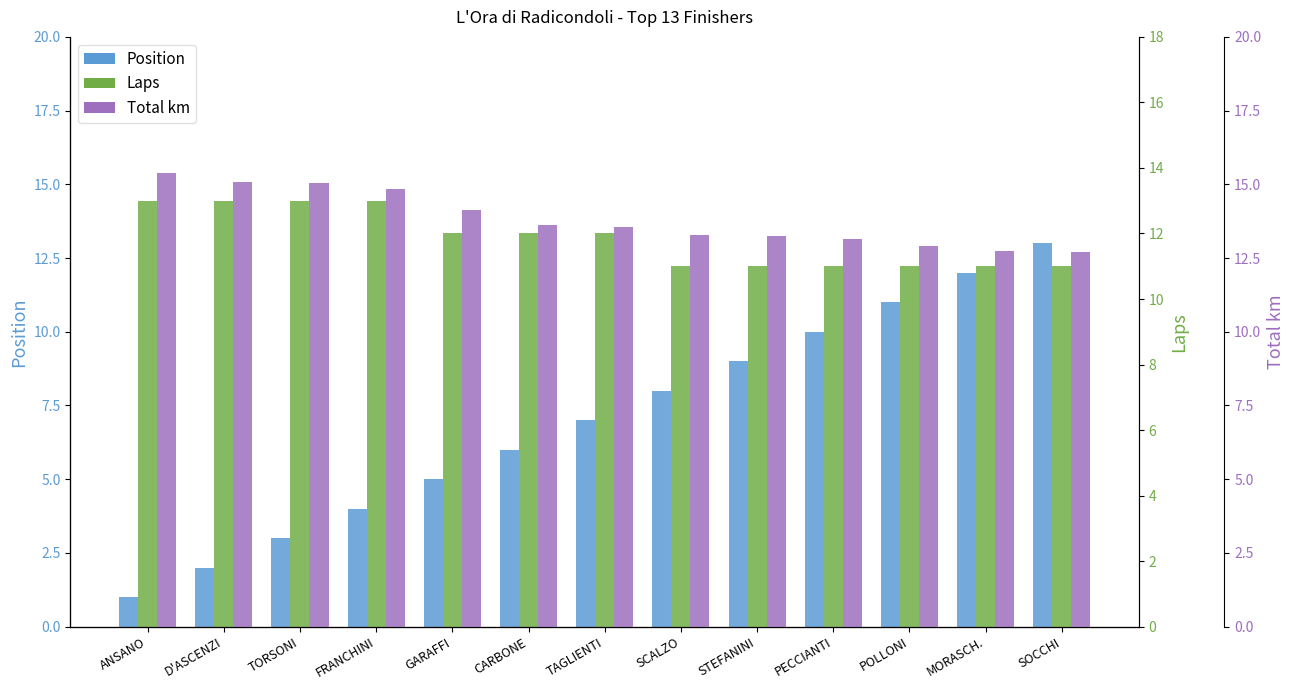

Which series has the largest range (max minus min)?

Position